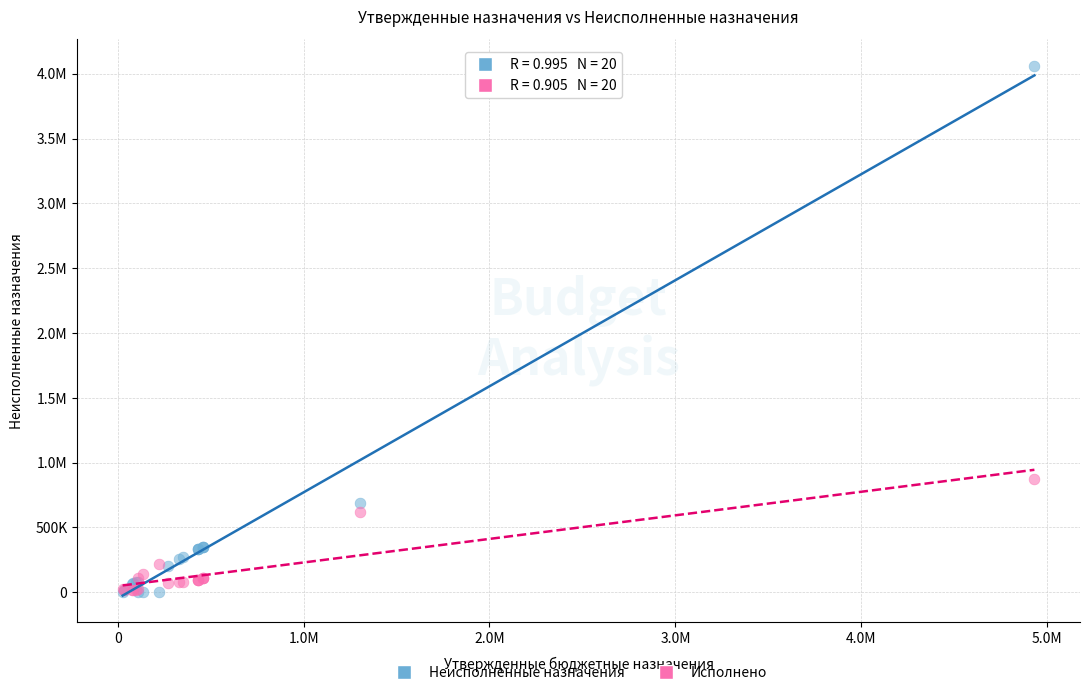

What are all the series names shown in the legend?

Неисполненные назначения, Исполнено